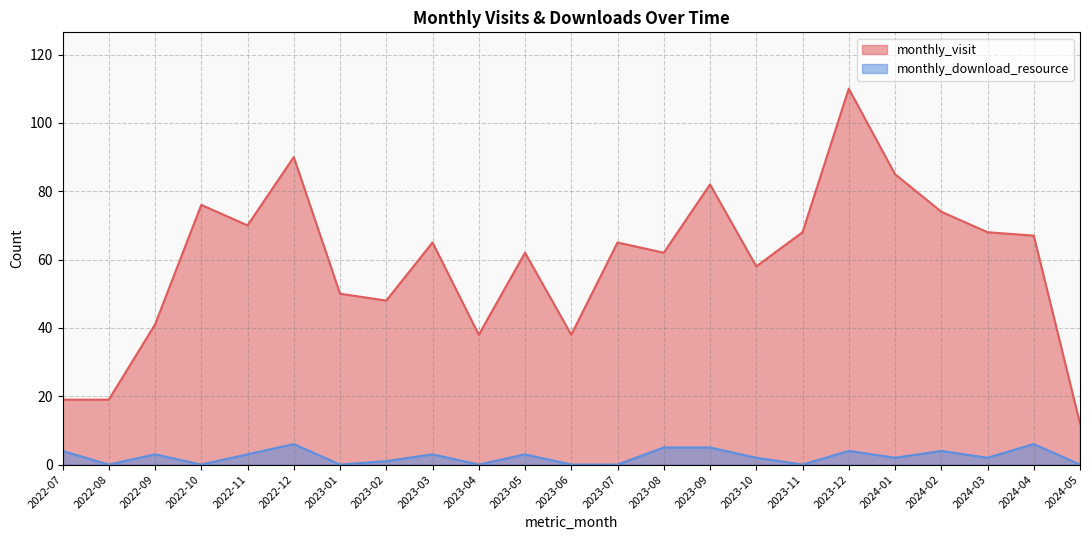

What is the difference between the monthly_visit values at 2022-11 and 2024-02?

4